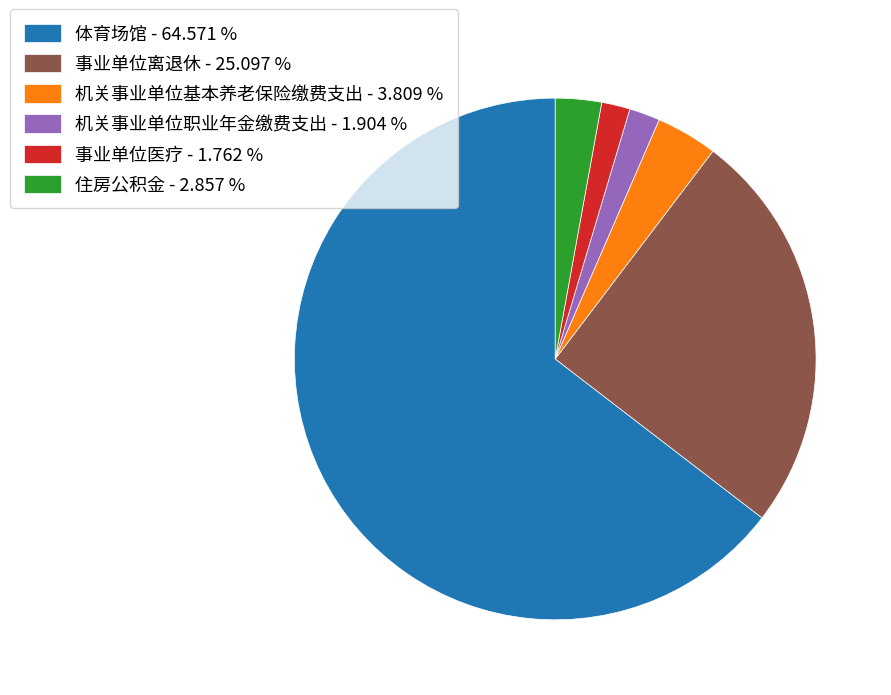

Is there a majority slice in this chart?

Yes